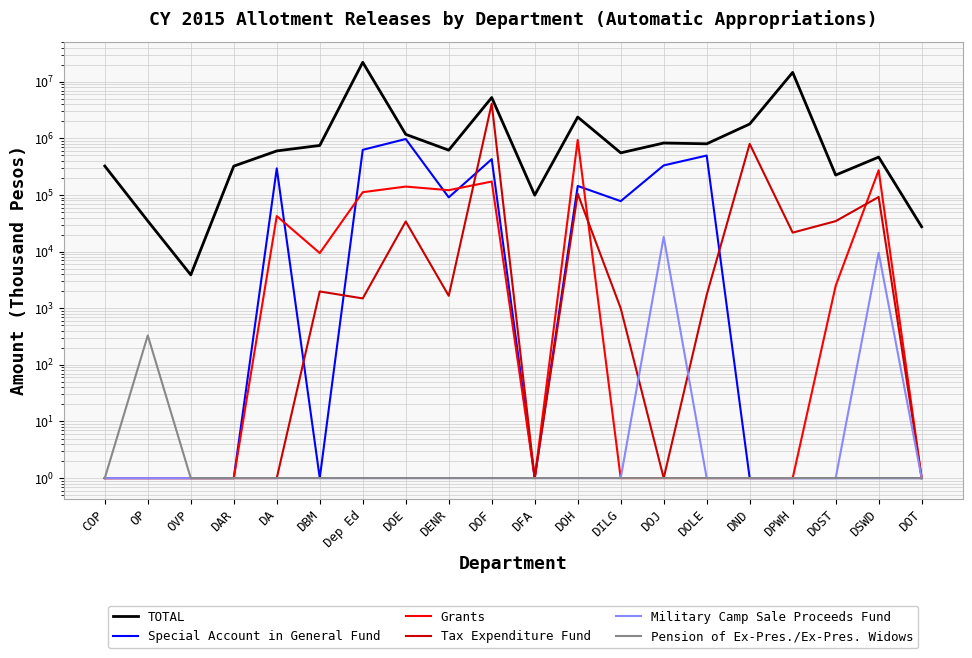

Which series has the largest total across all categories?

TOTAL